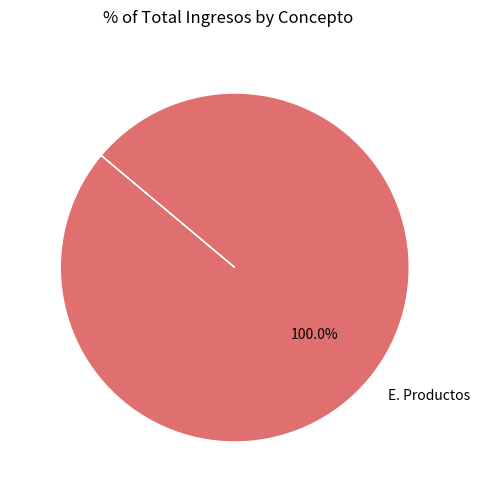

Rank the categories by value from highest to lowest.

E. Productos